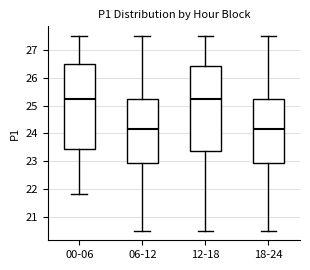

Reading left to right, read every box against the y-axis: the position of its median line, the range the box covers, and the ends of its whiskers. The values are not printed on the chart, so give them approximately, as read against the axis.

00-06: median 25.3, box 23.4 to 26.5, whiskers 21.8 to 27.5
06-12: median 24.2, box 22.9 to 25.3, whiskers 20.5 to 27.5
12-18: median 25.3, box 23.4 to 26.4, whiskers 20.5 to 27.5
18-24: median 24.2, box 22.9 to 25.3, whiskers 20.5 to 27.5